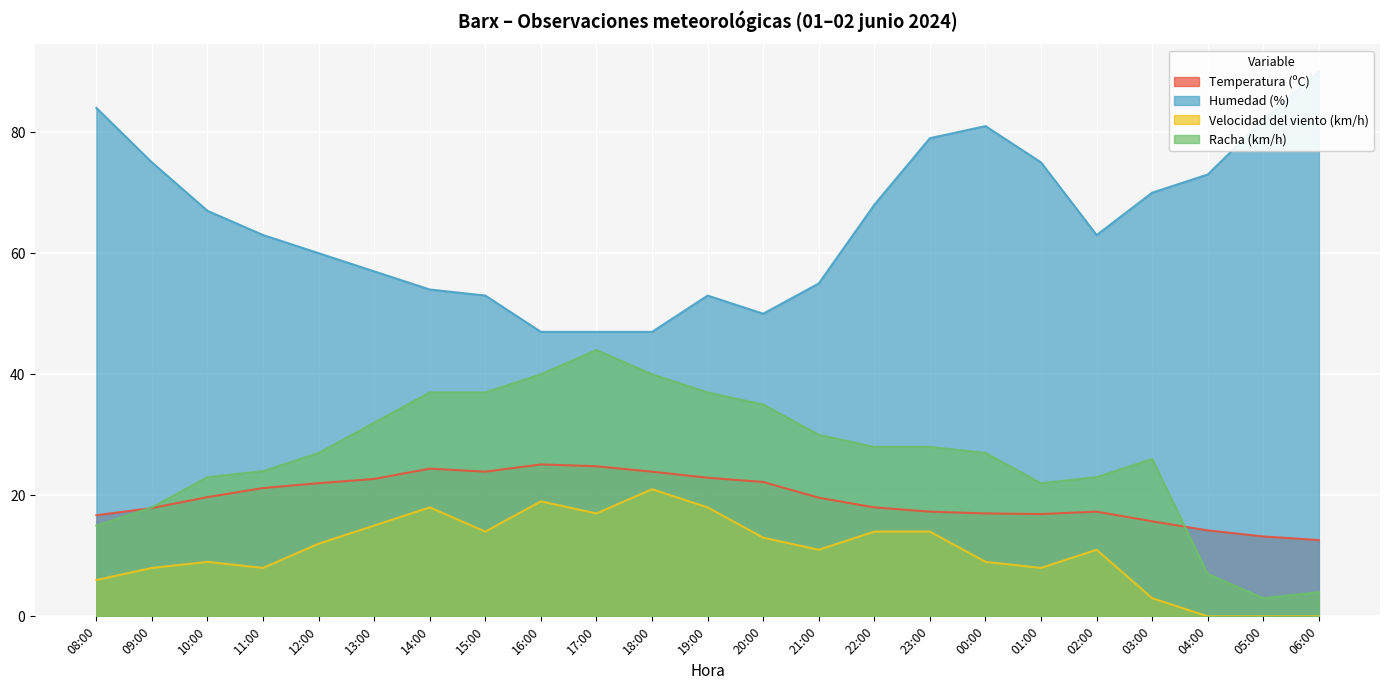

What is the value of the Racha (km/h) point at the 3rd from the left?

23.0